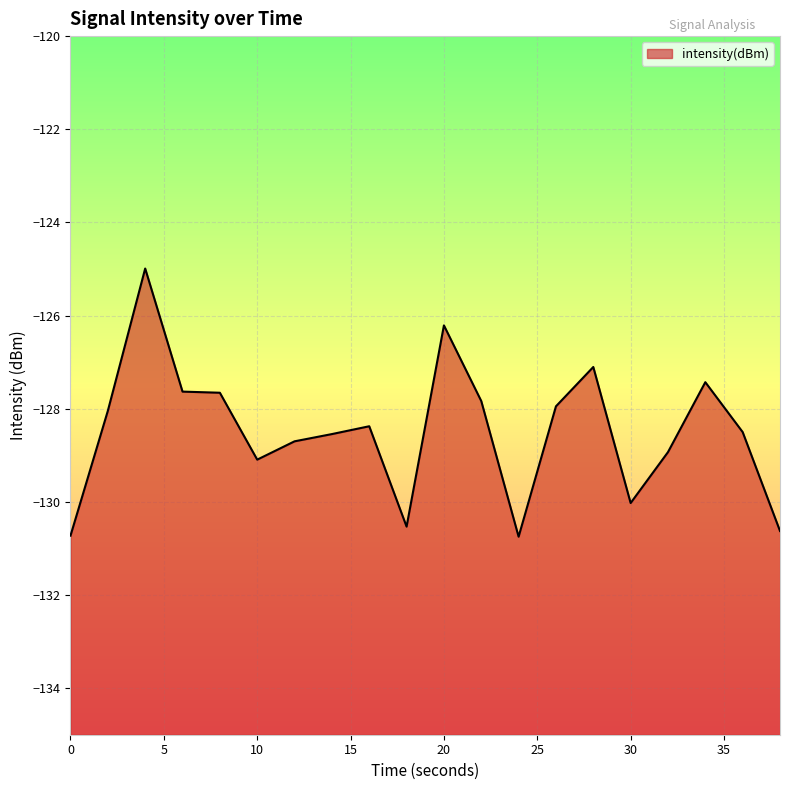

How many points are higher than both their immediate neighbors (excluding endpoints)?

5